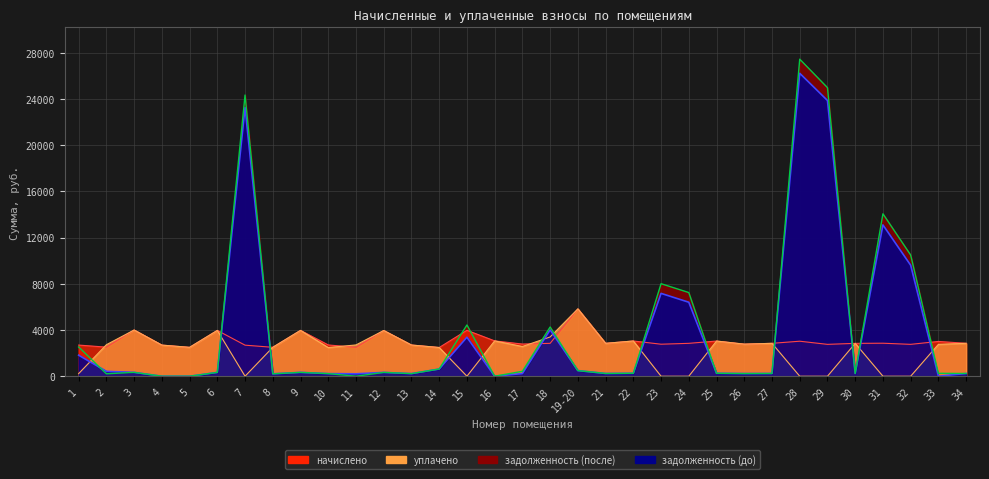

The value of уплачено at 31 is 2769.2. True or false?

False